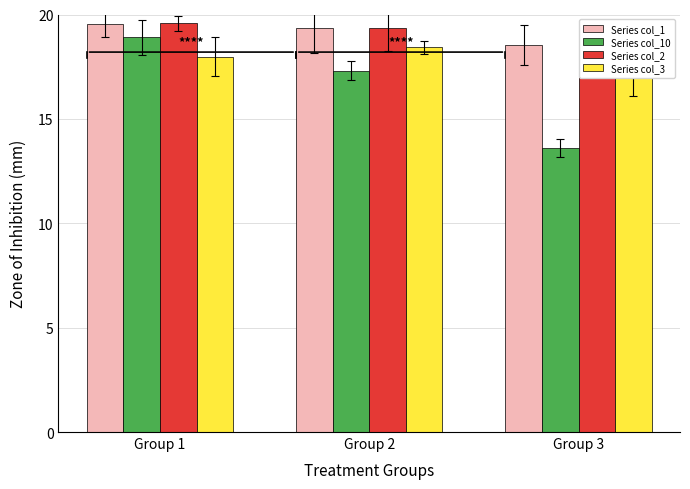

What is the difference between the maximum and minimum values in the Series col_1 series?

1.0